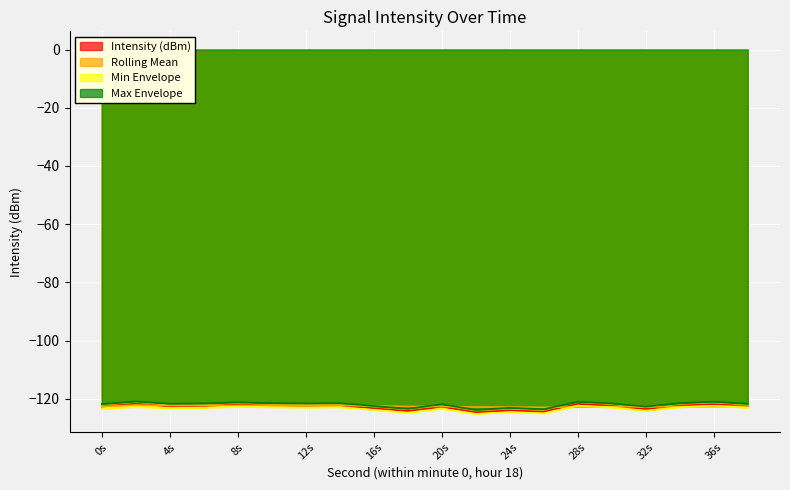

Does the chart display data point markers on the line(s)?

No